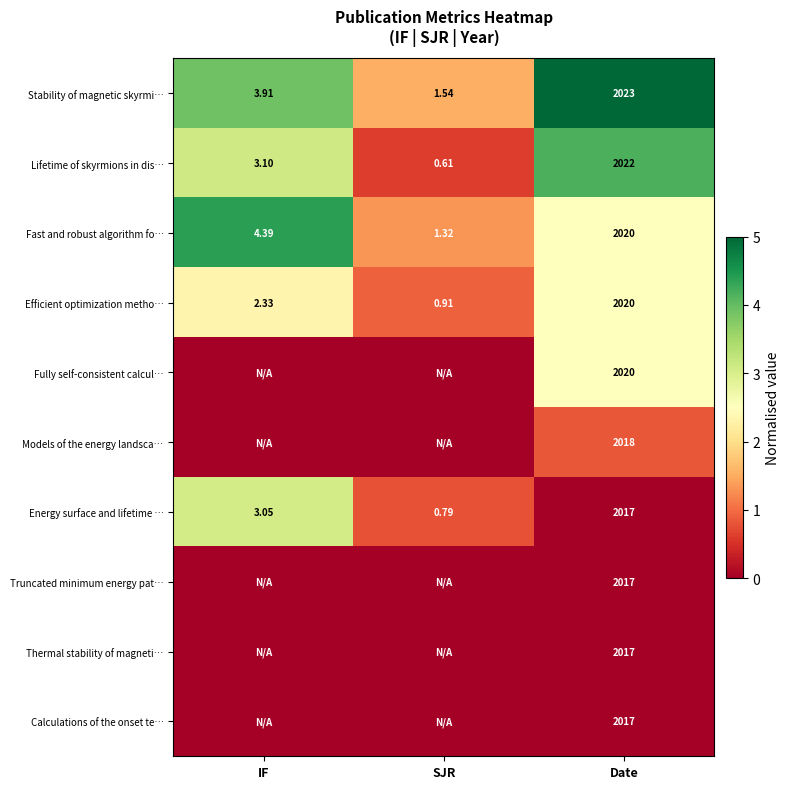

At which label does Lifetime of skyrmions in dis… first exceed 3?

IF